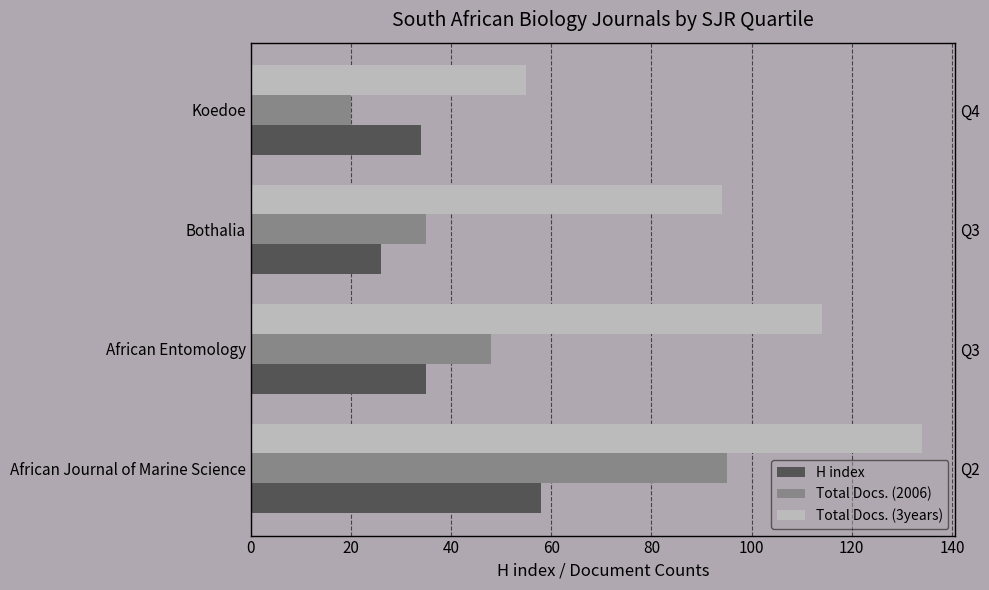

At 20, list the series in order from largest to smallest.

Total Docs. (3years), Total Docs. (2006), H index